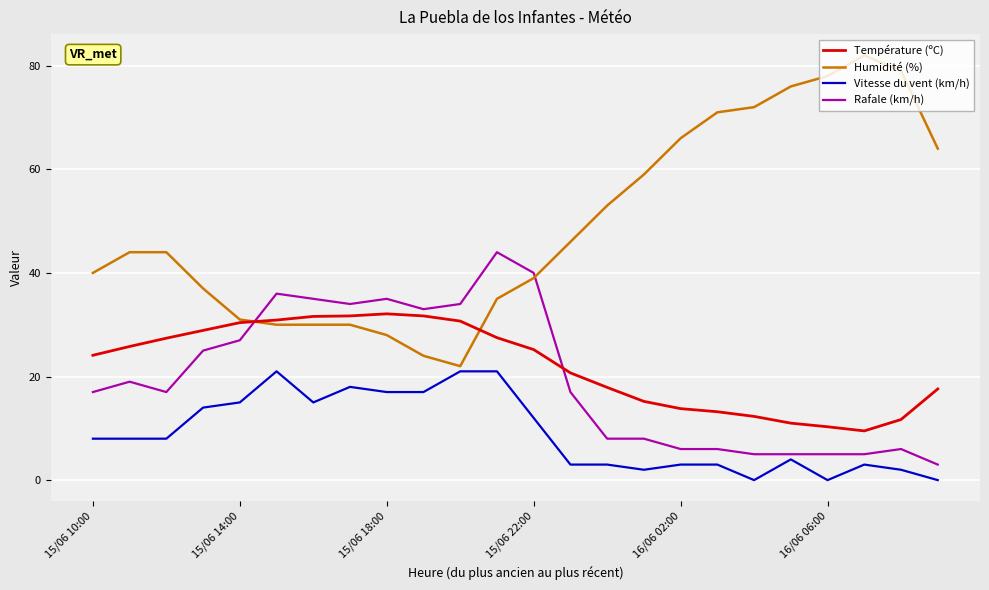

Which series has the largest total across all categories?

Humidité (%)